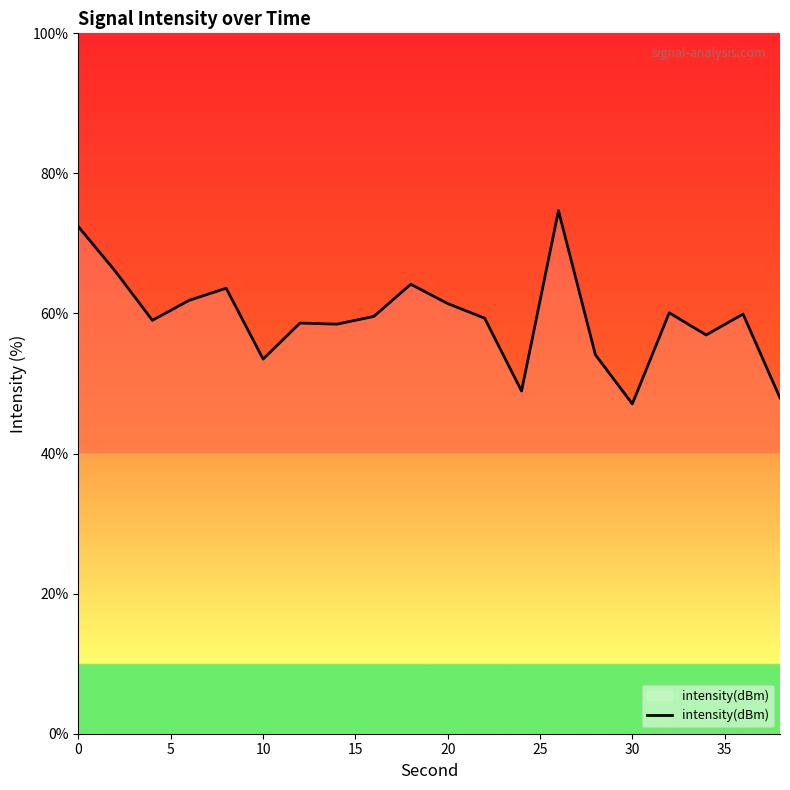

What is the greatest value displayed?

74.7